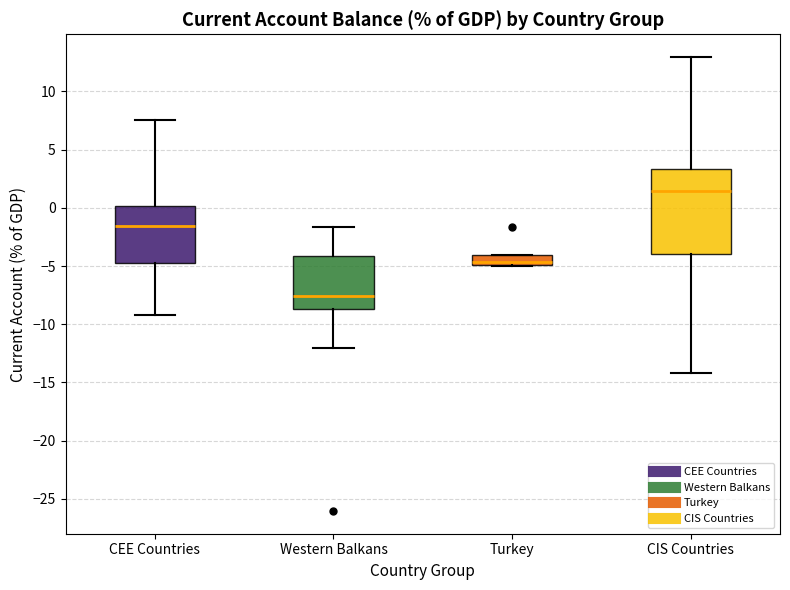

Reading left to right, read every box against the y-axis: the position of its median line, the range the box covers, and the ends of its whiskers. The values are not printed on the chart, so give them approximately, as read against the axis.

CEE Countries: median -1.5, box -5.0 to 0.0, whiskers -9.0 to 7.5
Western Balkans: median -7.5, box -8.5 to -4.0, whiskers -12.0 to -1.5
Turkey: median -4.5, box -5.0 to -4.0, whiskers -5.0 to -4.0
CIS Countries: median 1.5, box -4.0 to 3.5, whiskers -14.0 to 13.0